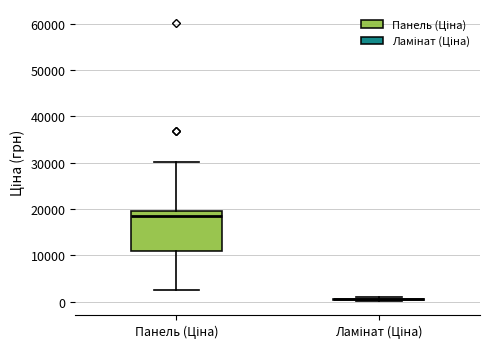

Which box is the tallest, from its lower edge to its upper edge?

Панель (Ціна)